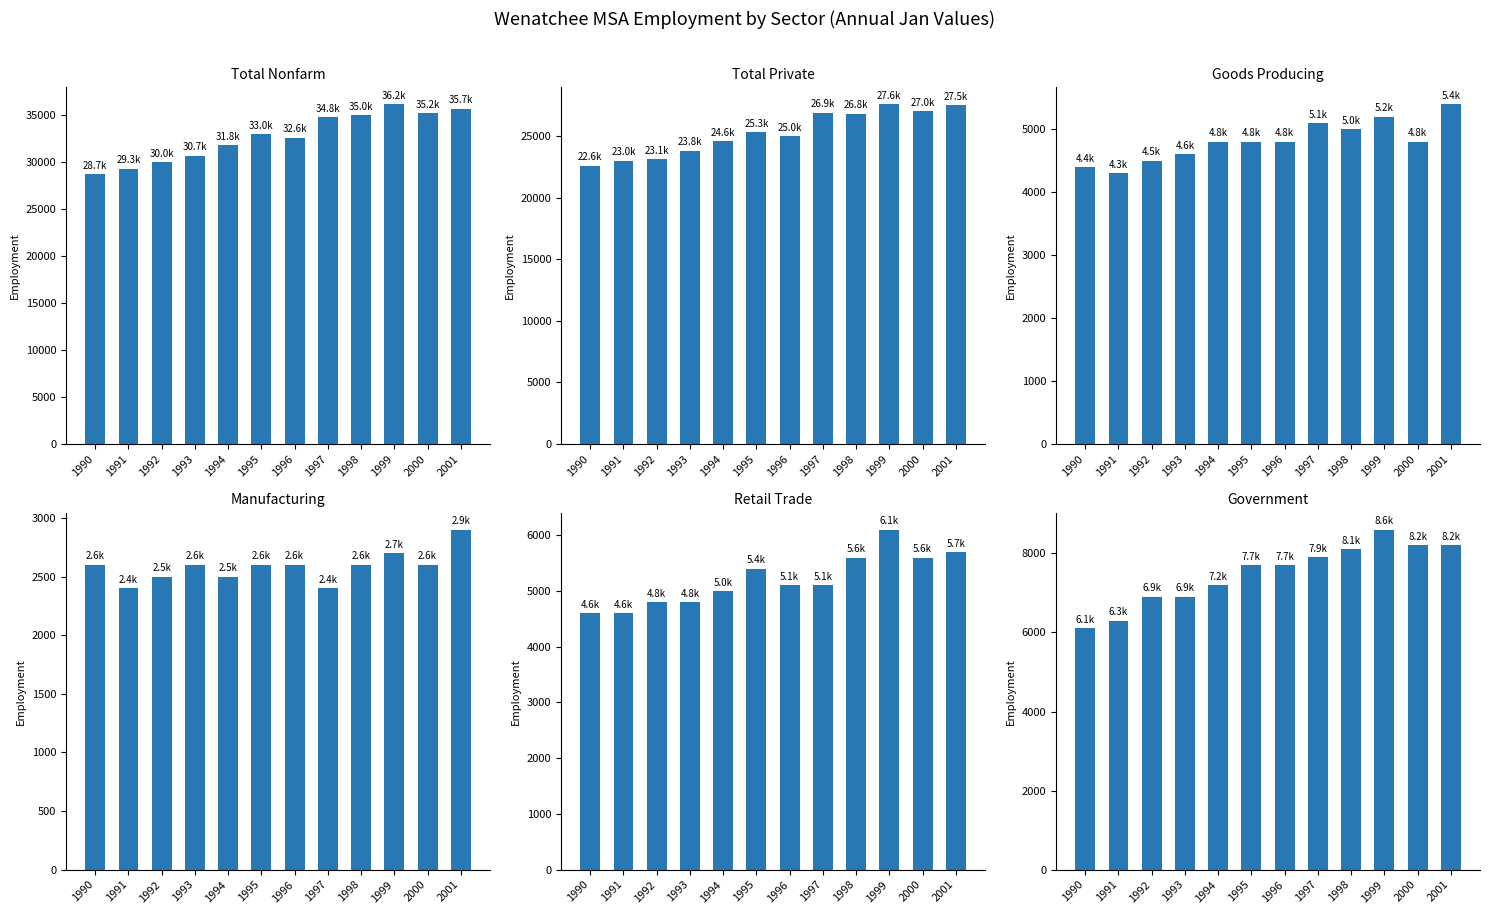

Are the bars horizontal?

No